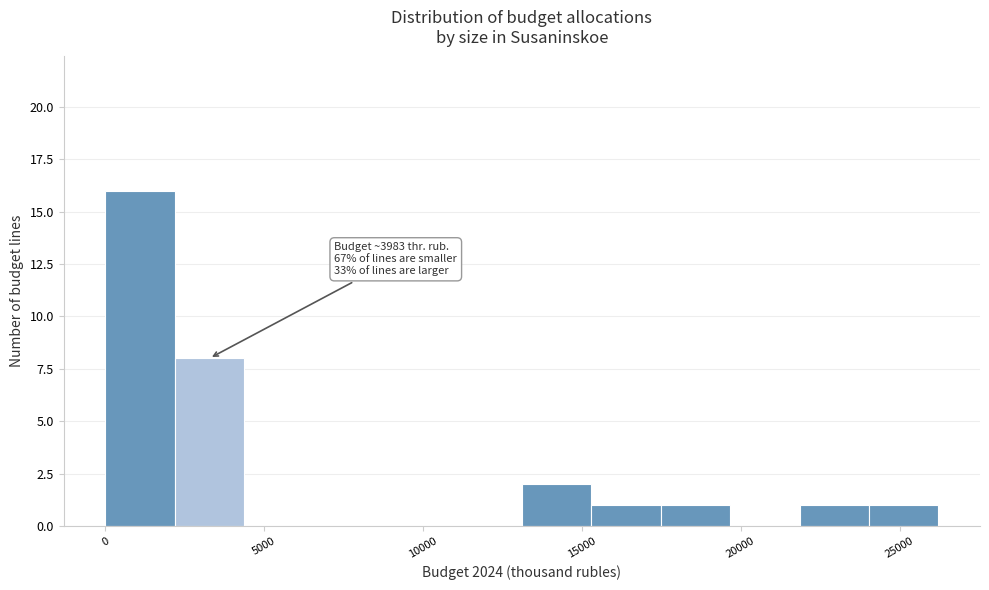

Over which range of the x-axis is the bar tallest?

0 to 2000